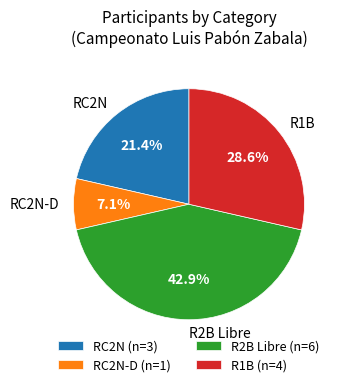

Does R2B Libre represent more than half of the total?

No